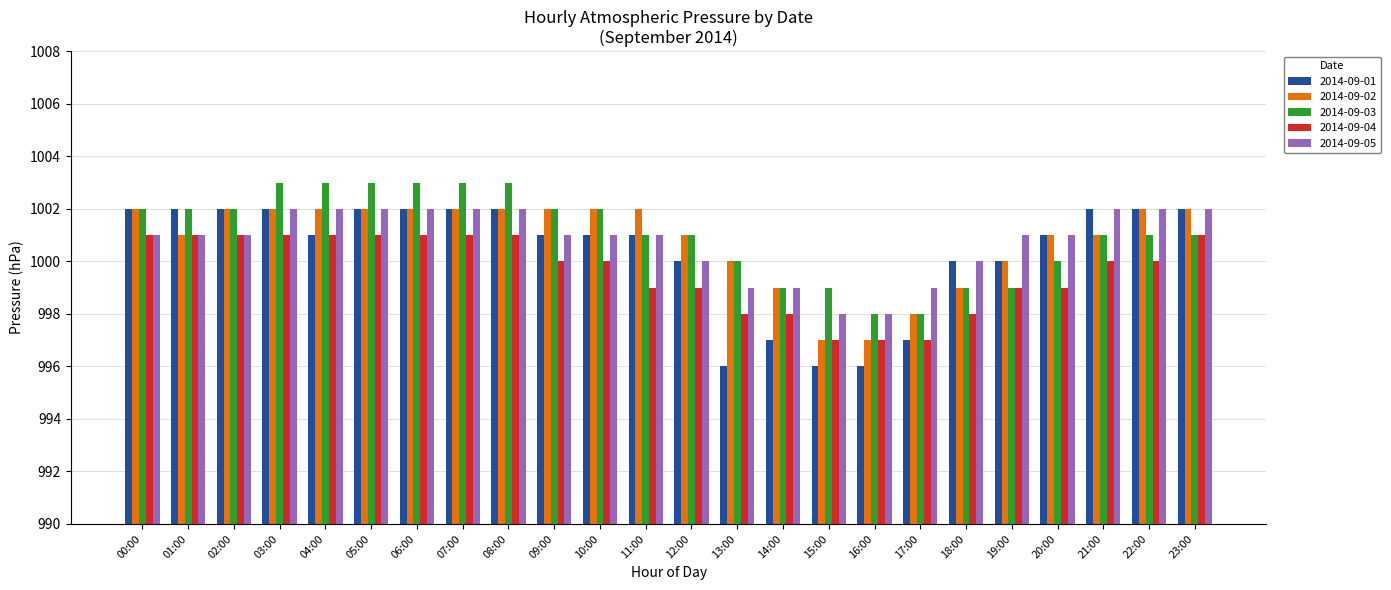

Are the bars horizontal?

No